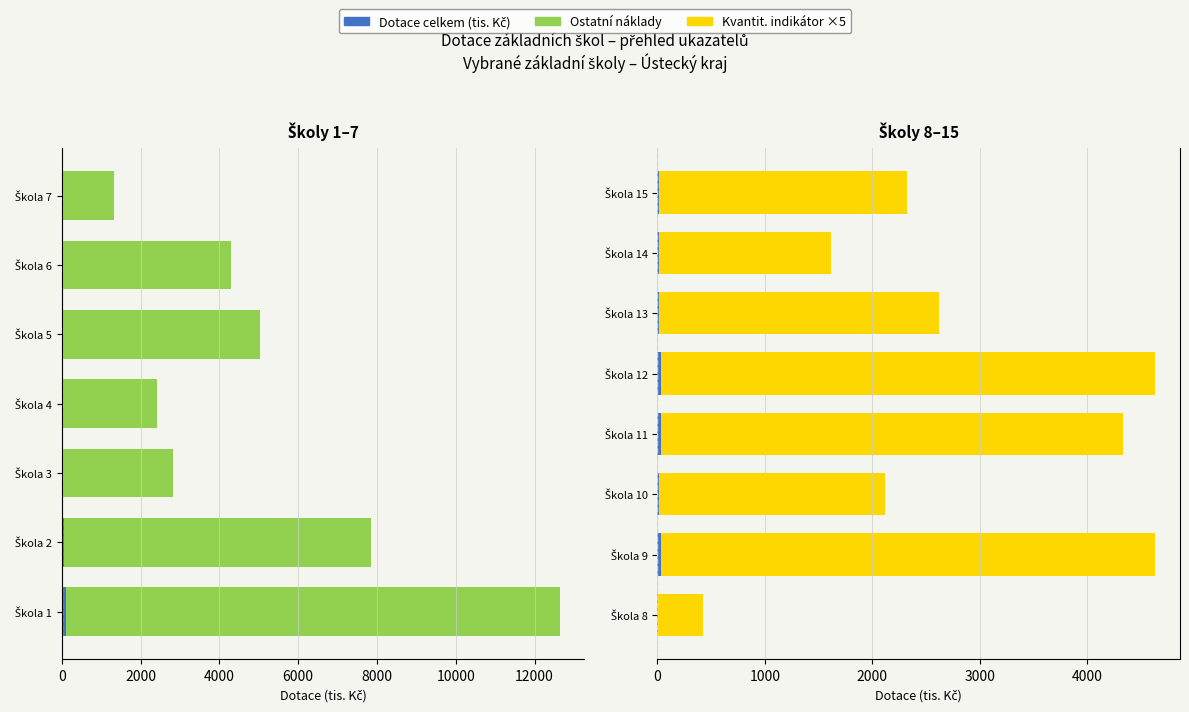

What is the value of the Kvantitativi indik. bar at the 1st from the left?

420.0